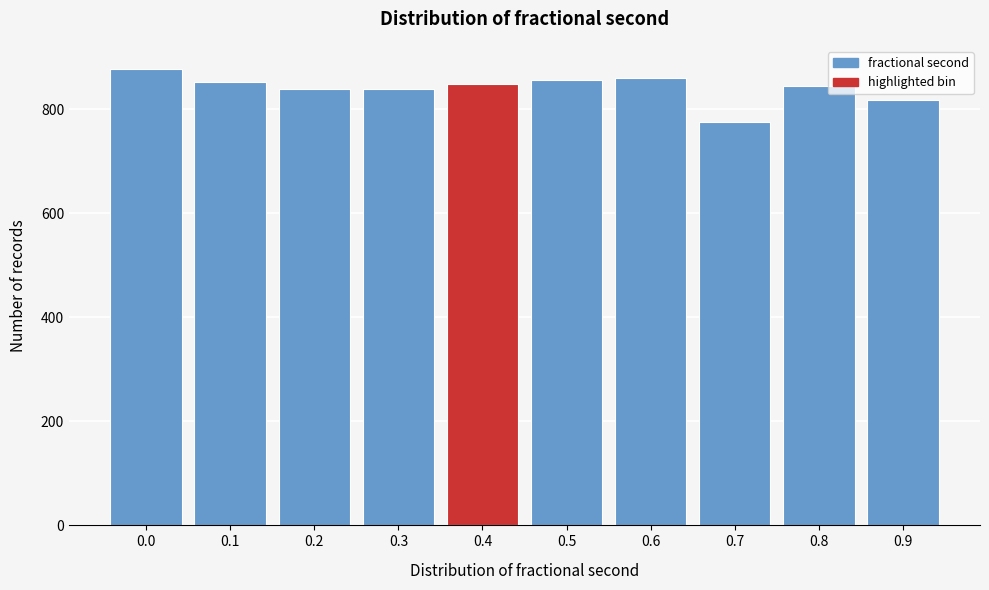

Reading left to right, list all the values displayed in this chart.

878	852	838	838	848	856	861	776	844	817